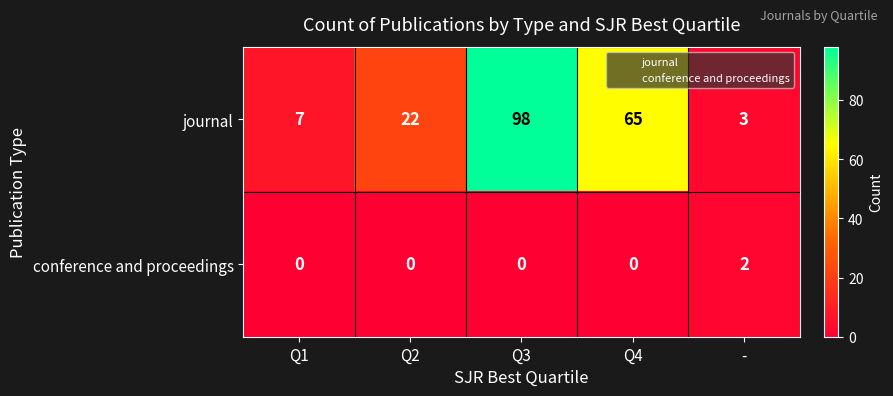

What is the maximum value shown in the chart?

98